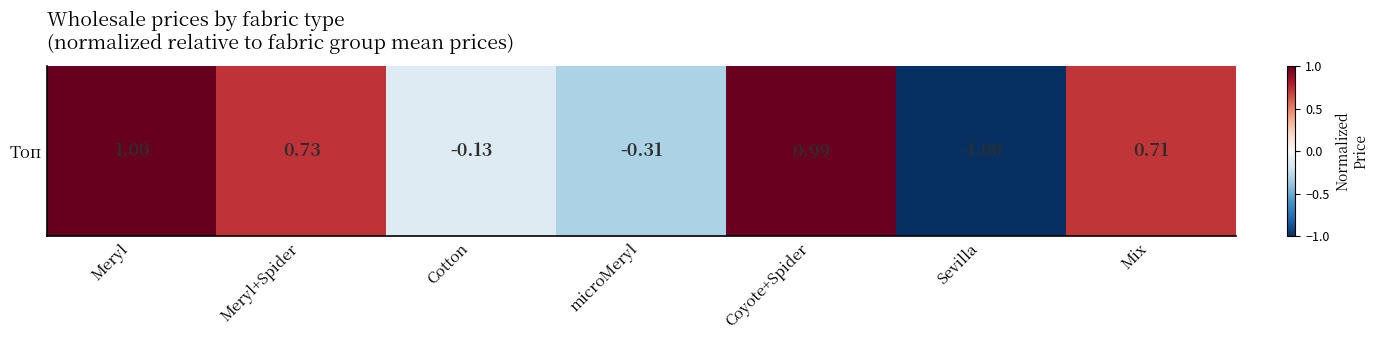

What is the average value?

0.3